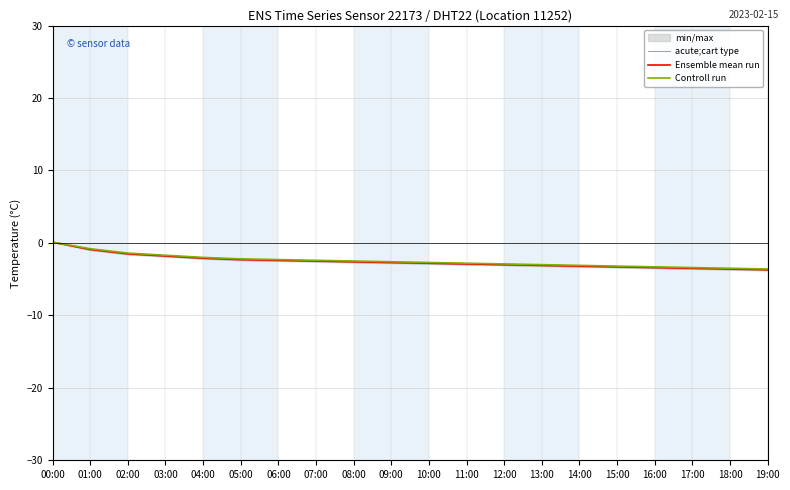

Where is Ensemble mean run nearest to the value -1?

01:00